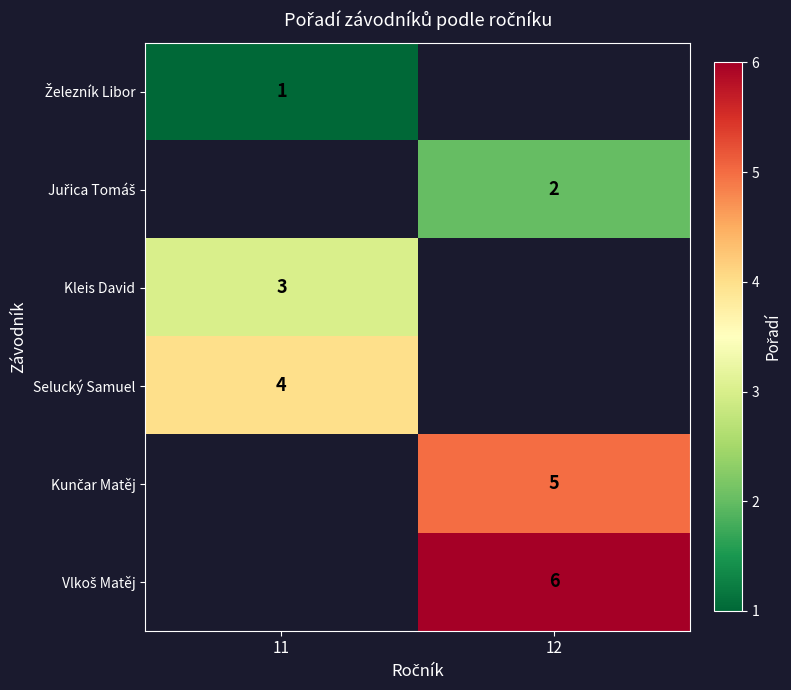

The Selucký Samuel series shows 1 at 11. True or false?

False